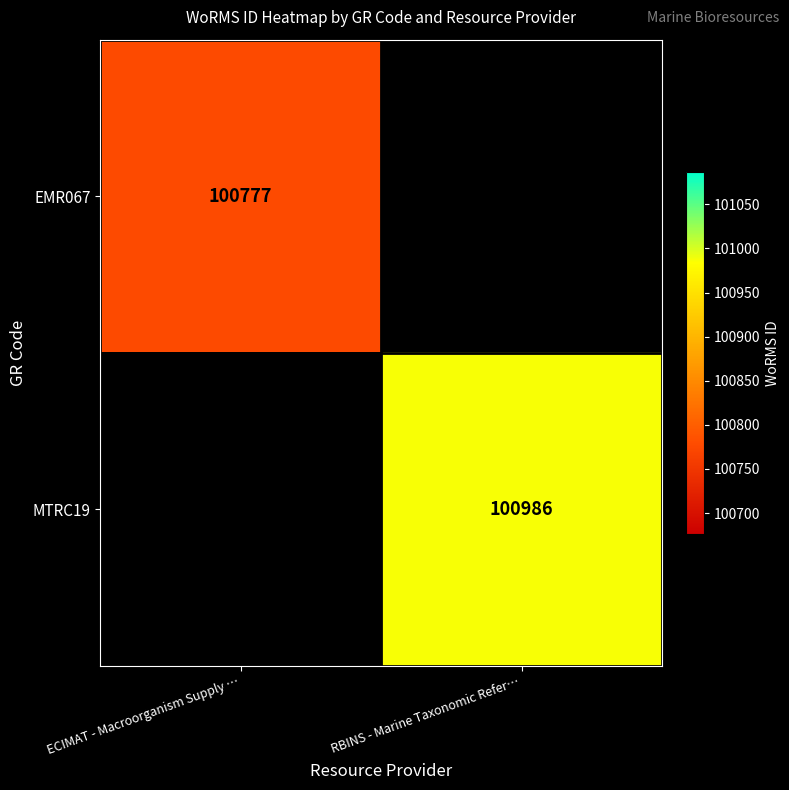

Is it true that EMR067 equals 100777 at ECIMAT - Macroorganism Supply …?

True